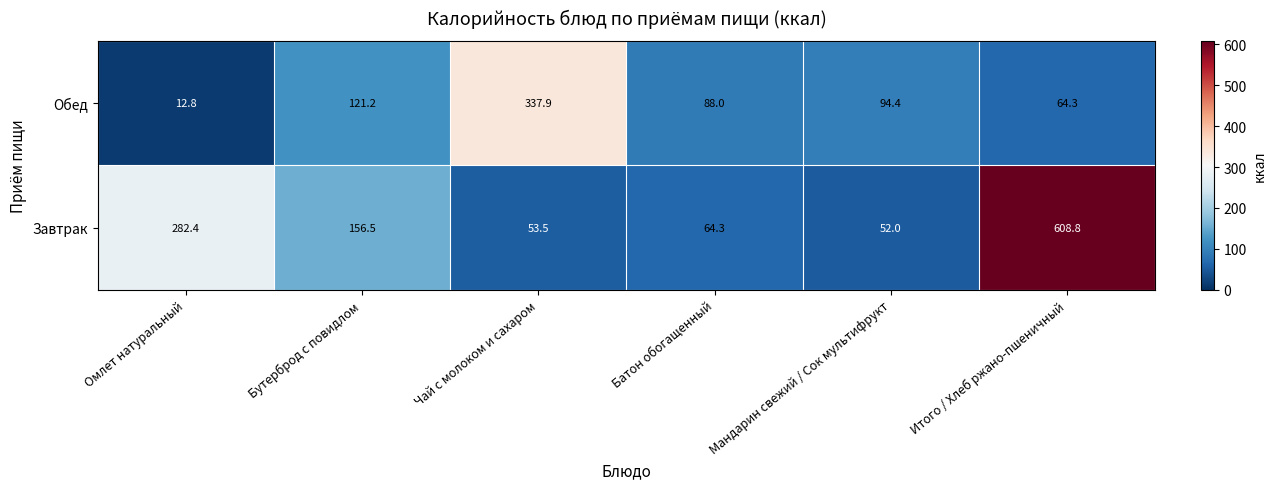

The Обед series shows 21.4 at Мандарин свежий / Сок мультифрукт. True or false?

False